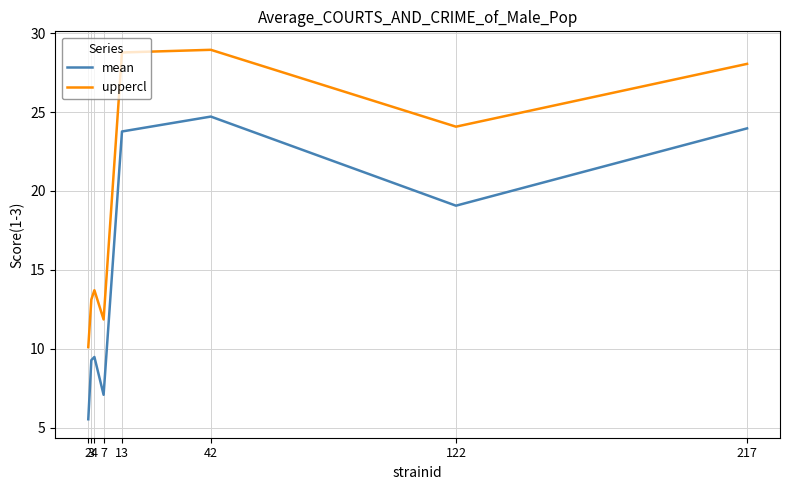

Rank the series by their average value, from lowest to highest.

mean, uppercl